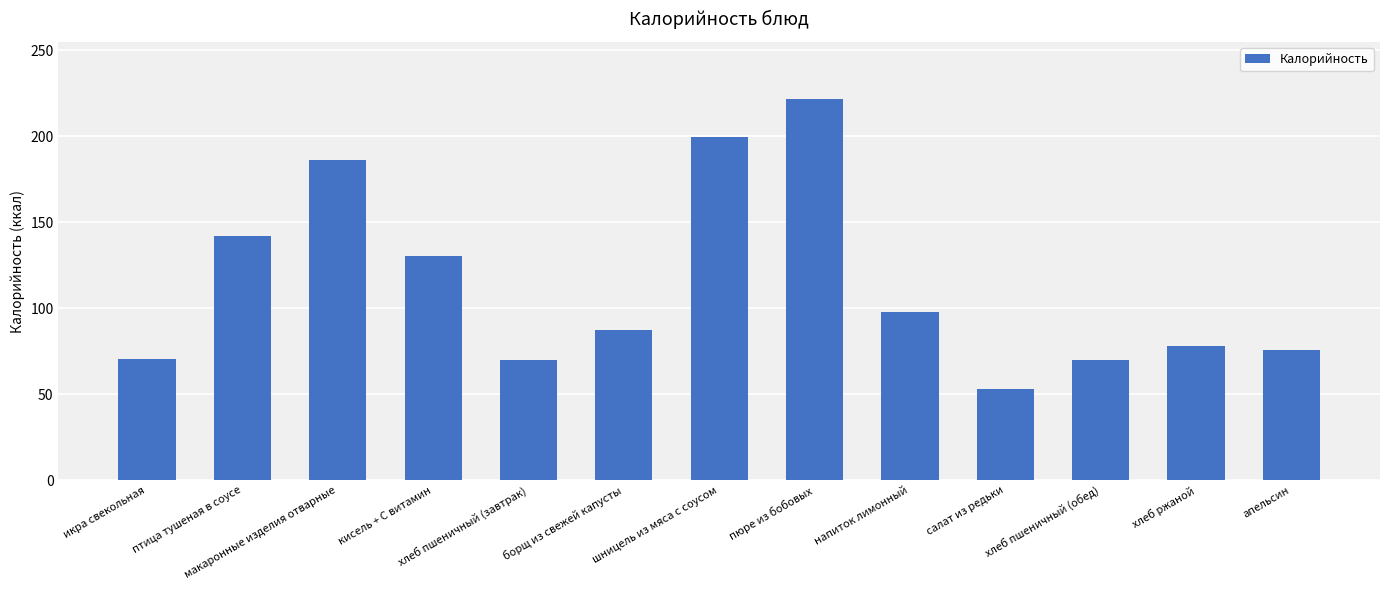

At which category does the chart reach its minimum across all series?

салат из редьки